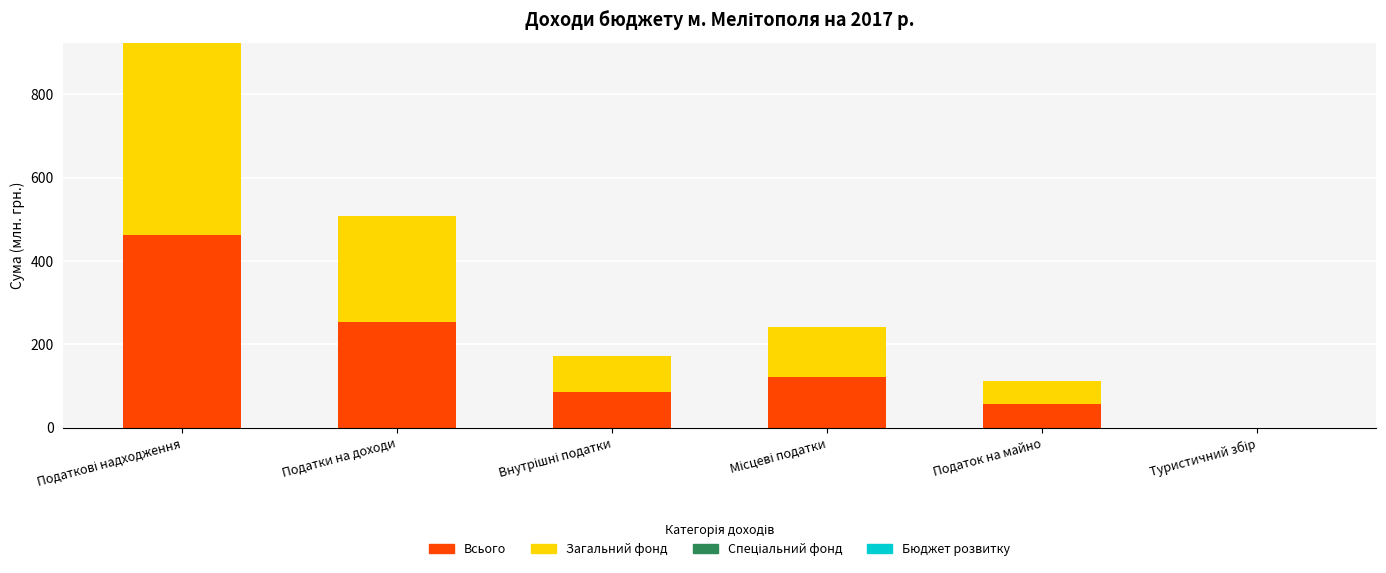

The value of Всього at Податок на майно is 100.6. True or false?

False